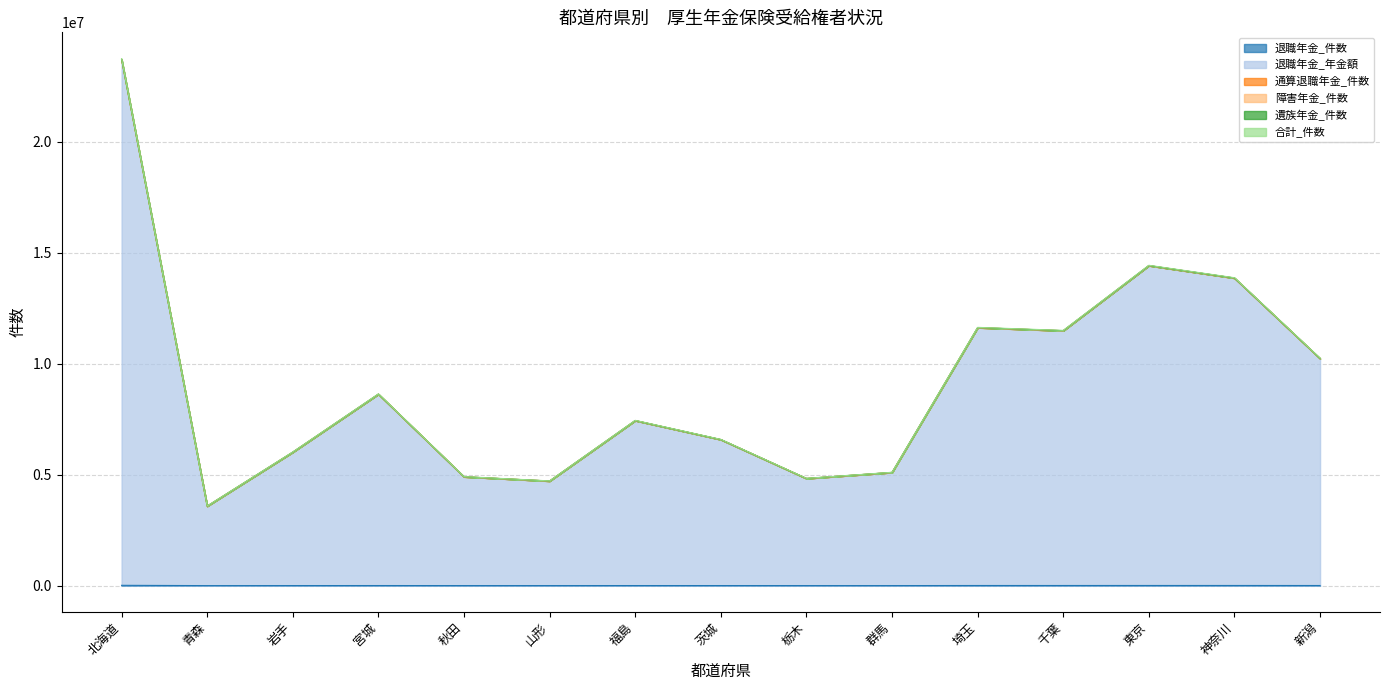

At which category is the sum across all series the highest?

北海道